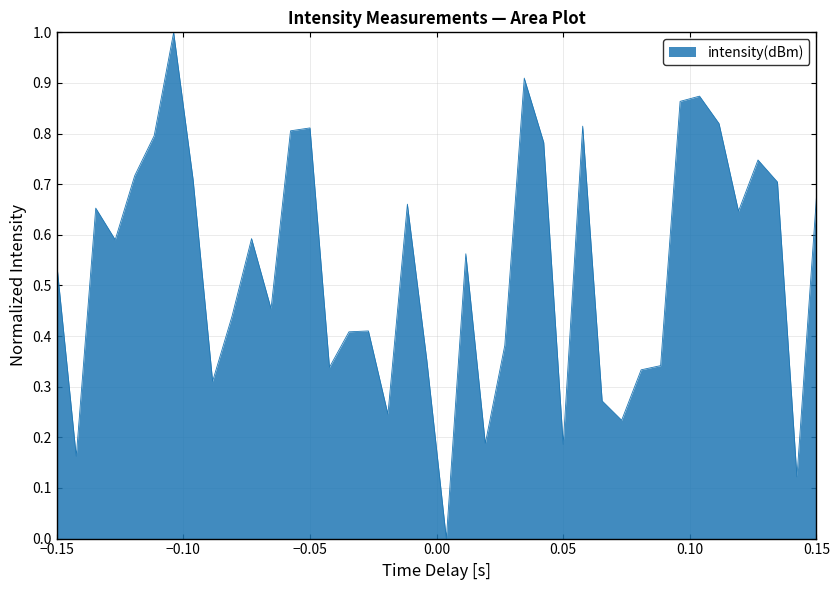

How many interior local valleys (lower than both neighbors) does the data have?

12